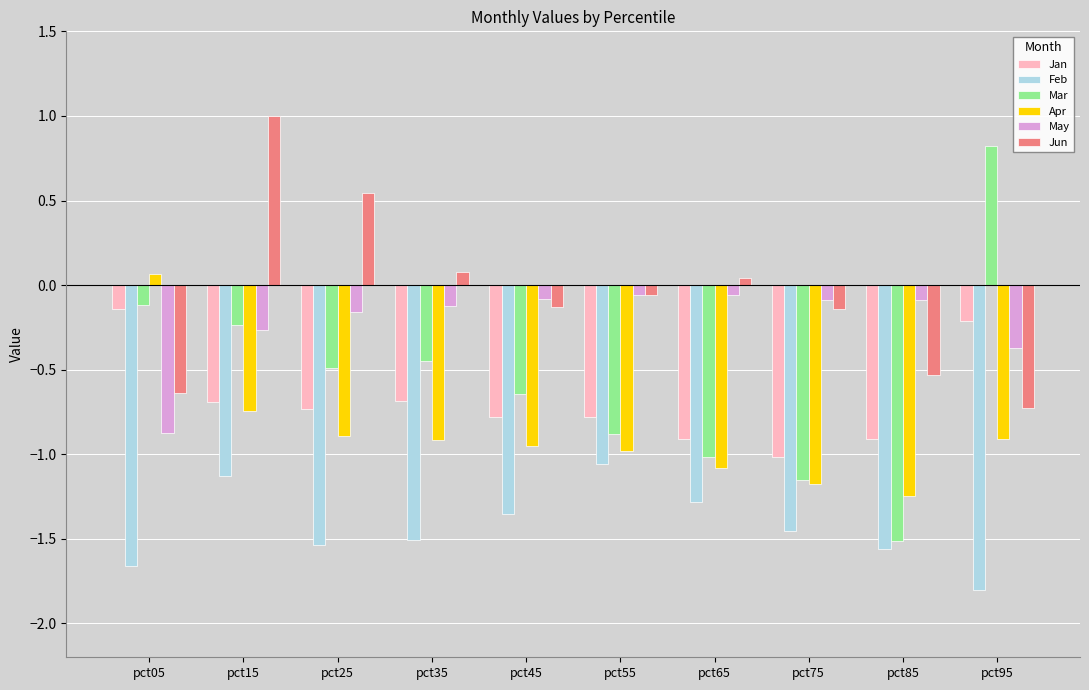

How many values in the Apr series exceed 0?

1